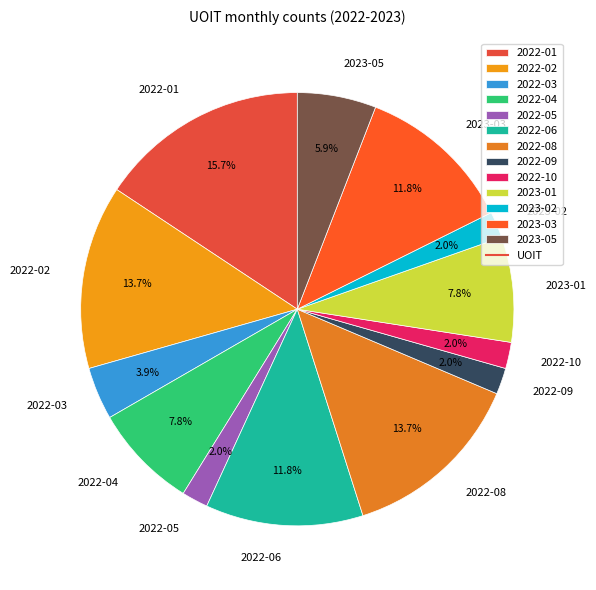

Is it true that 2022-04 is 8% of the pie?

True